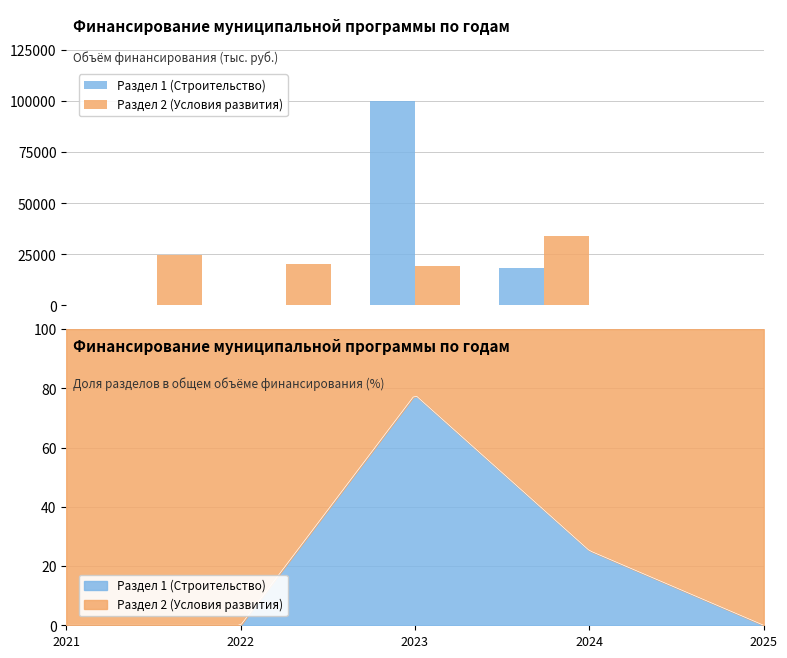

Does the chart contain any negative values?

No